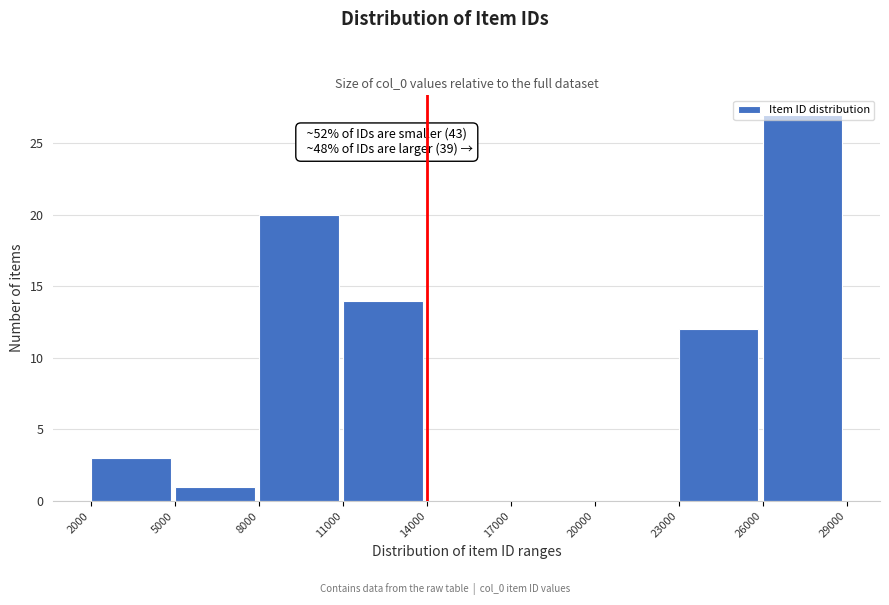

Which range on the x-axis has the tallest bar?

26000 to 29000